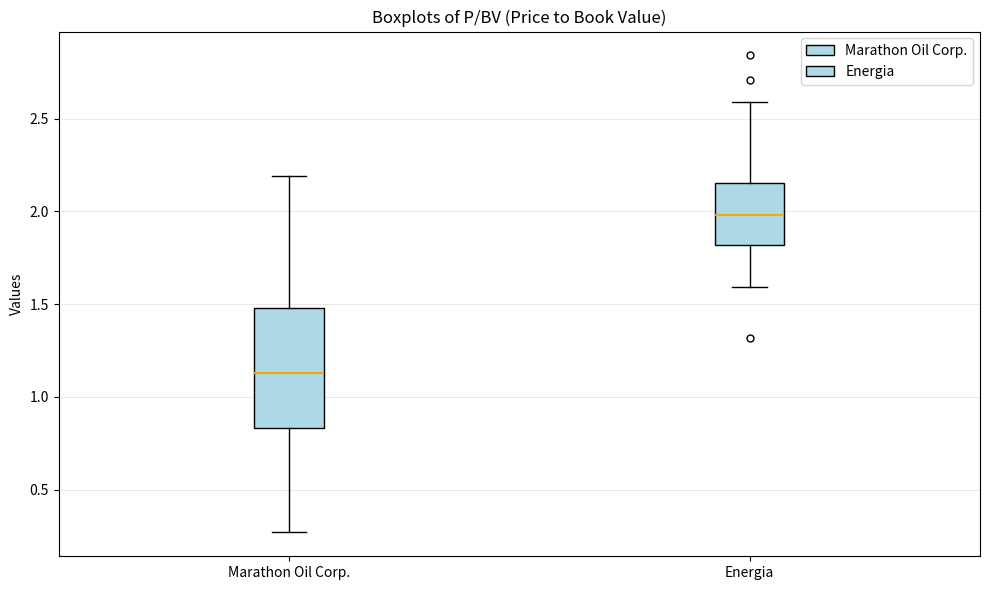

Reading left to right, read every box against the y-axis: the position of its median line, the range the box covers, and the ends of its whiskers. The values are not printed on the chart, so give them approximately, as read against the axis.

Marathon Oil Corp.: median 1.15, box 0.85 to 1.50, whiskers 0.25 to 2.20
Energia: median 2.00, box 1.80 to 2.15, whiskers 1.60 to 2.60